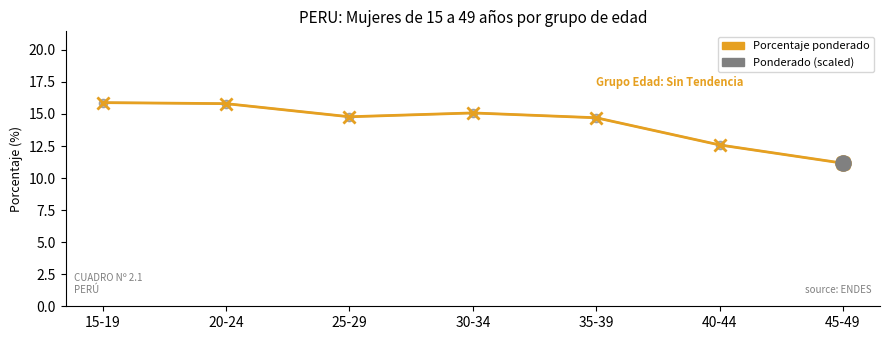

At which category is the sum across all series the highest?

15-19